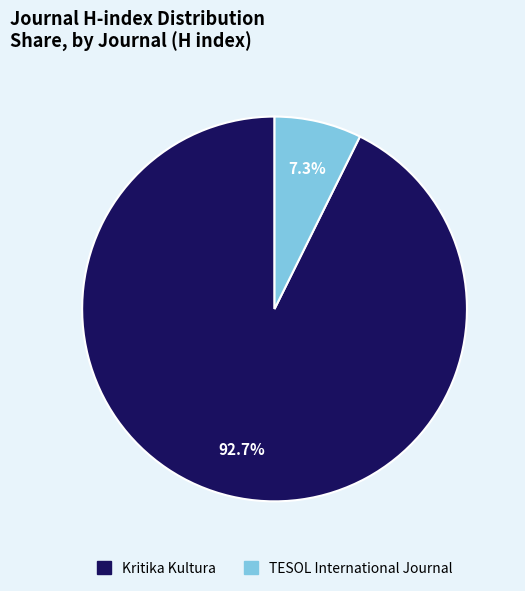

Which has a higher value, Kritika Kultura or TESOL International Journal?

Kritika Kultura